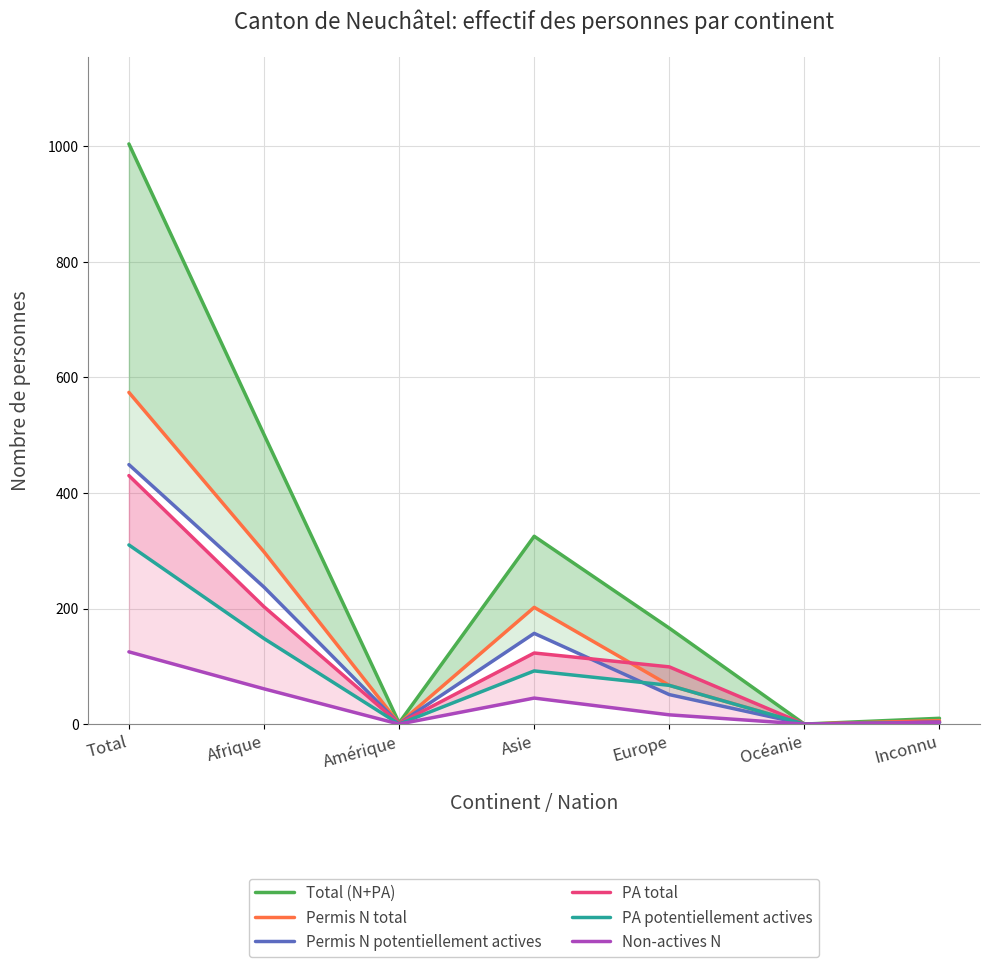

Is the value of Permis N potentiellement actives at Amérique greater than the value of PA potentiellement actives at Océanie?

Yes